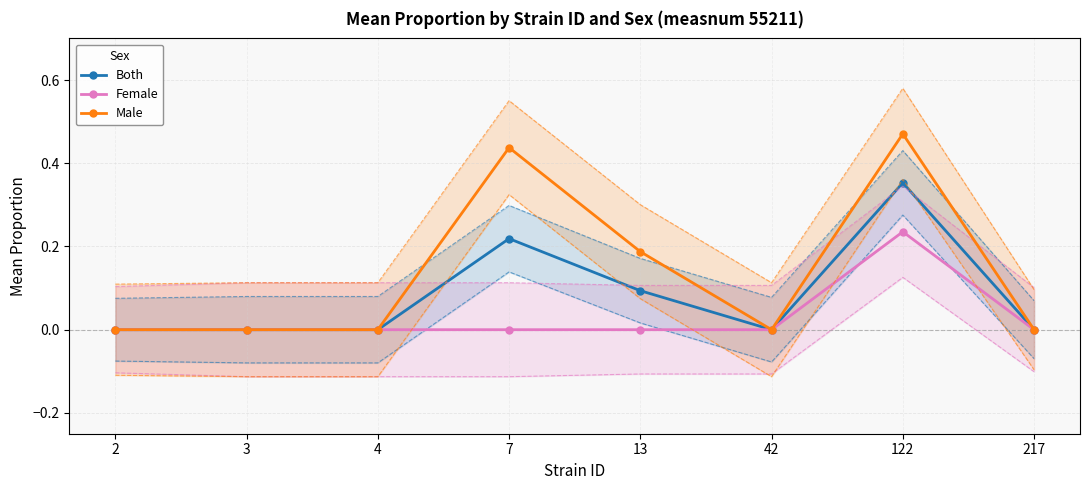

Between 13 and 122, which is larger?

122